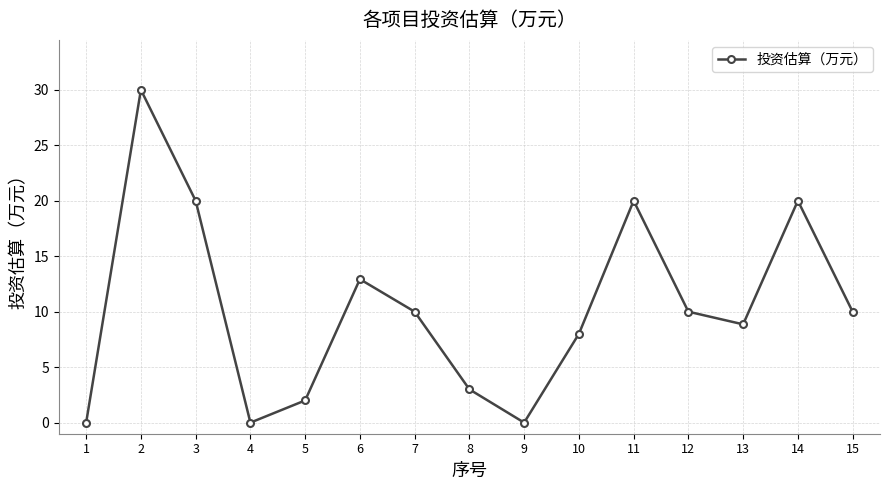

Does the chart display data point markers on the line(s)?

Yes